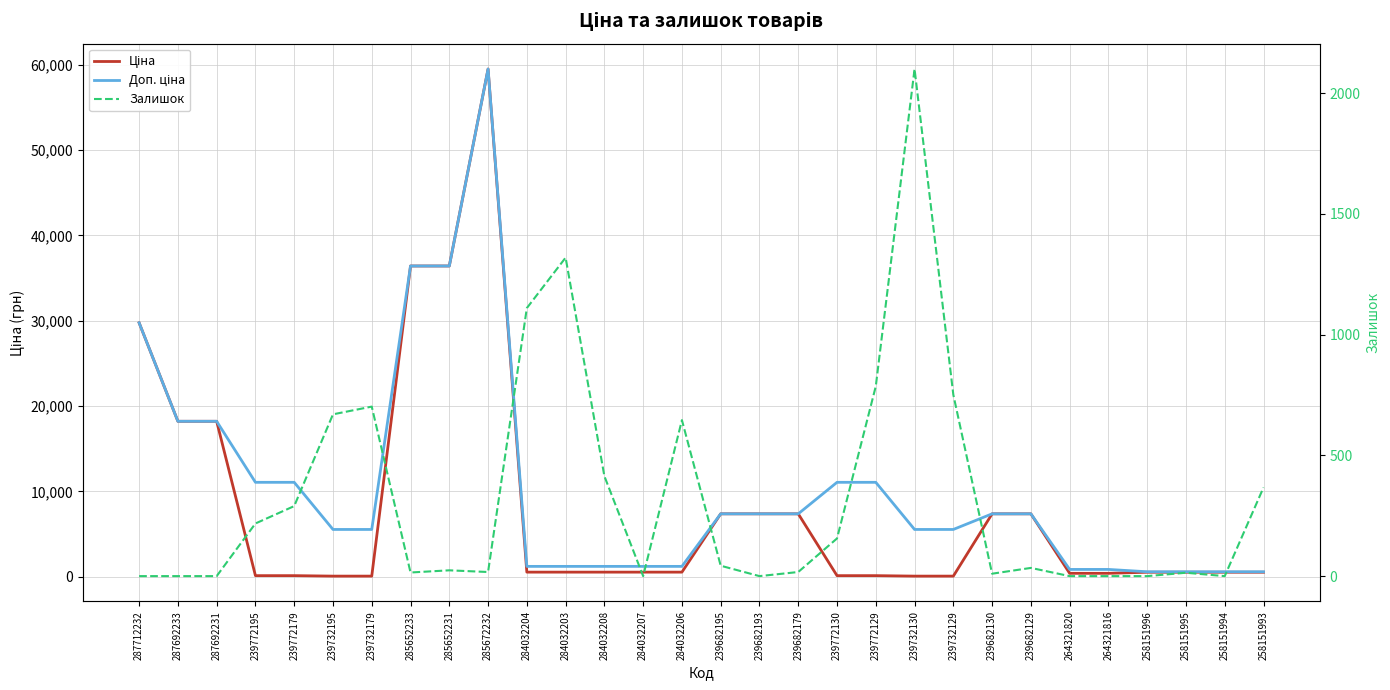

How many times do Залишок and Доп. ціна cross each other?

2